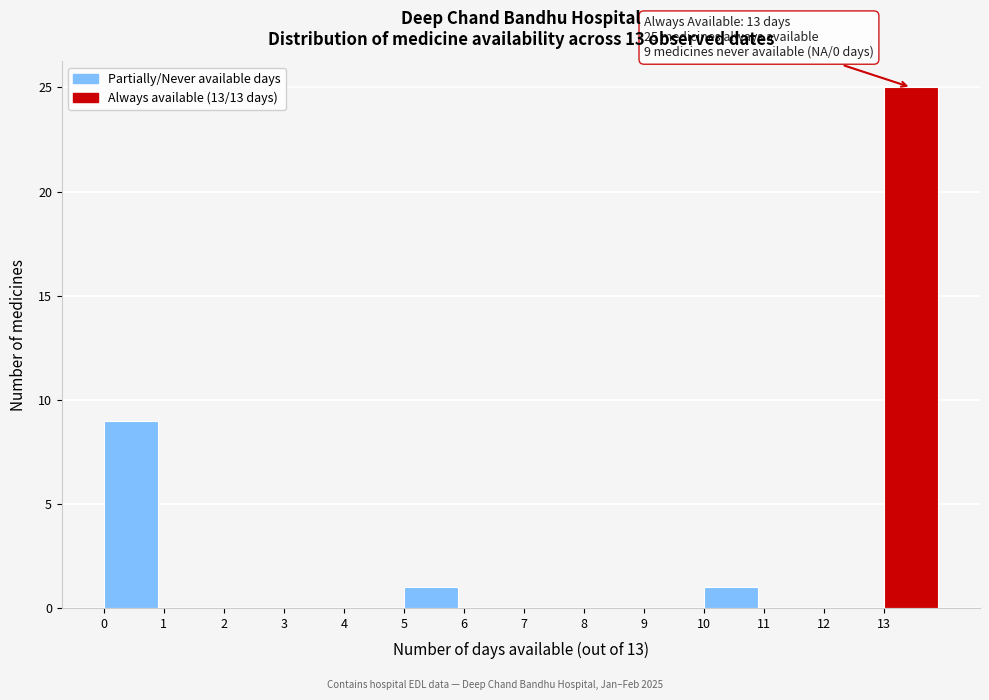

Over which range of the x-axis is the bar tallest?

13 to 14